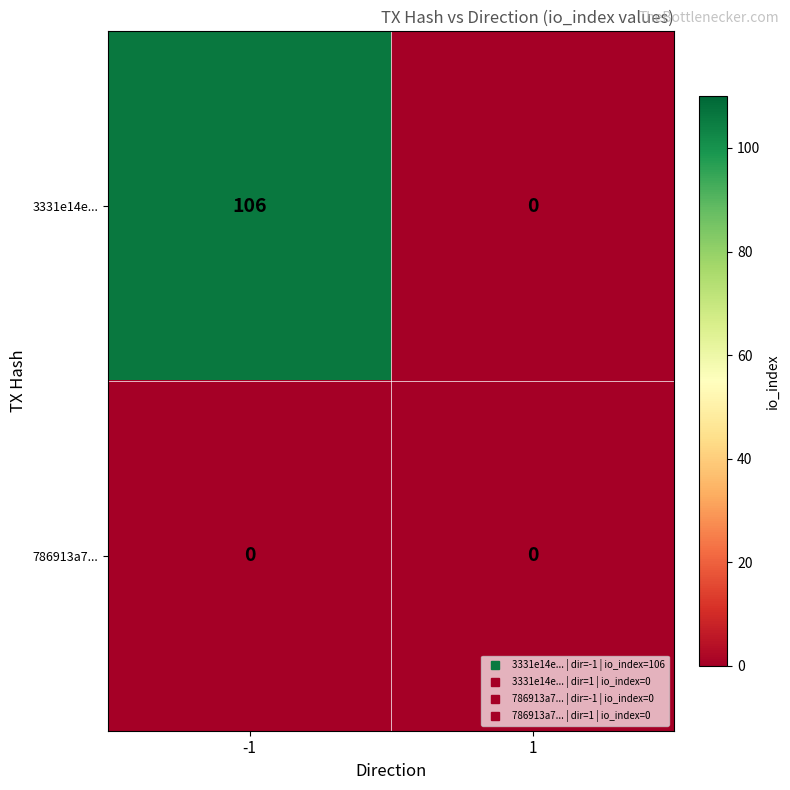

Which series has the widest spread of values?

3331e14e...